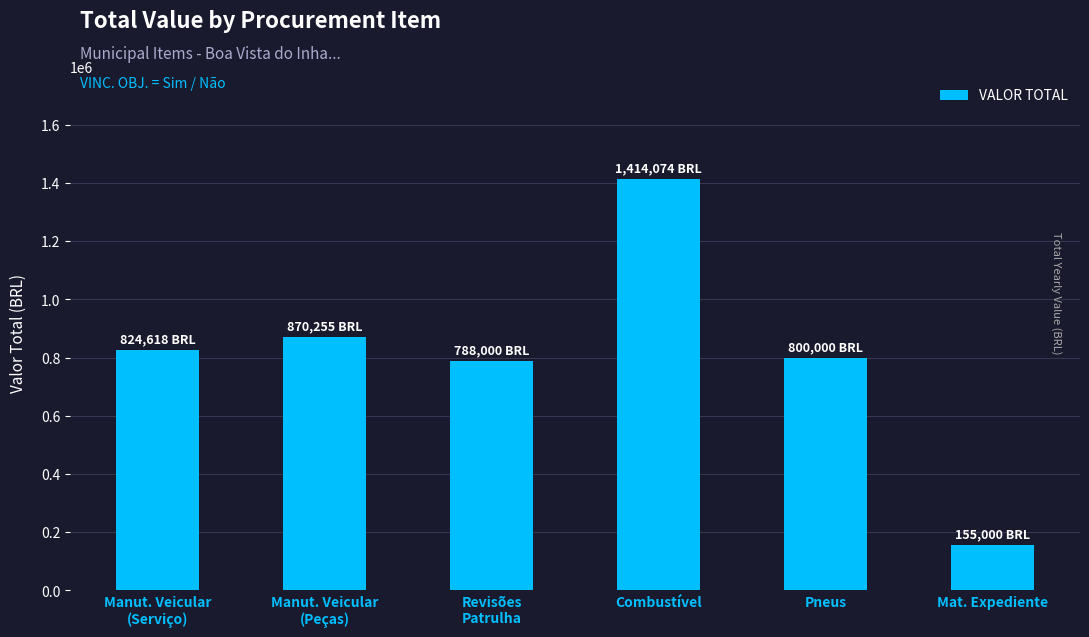

Does the chart contain stacked bars?

No